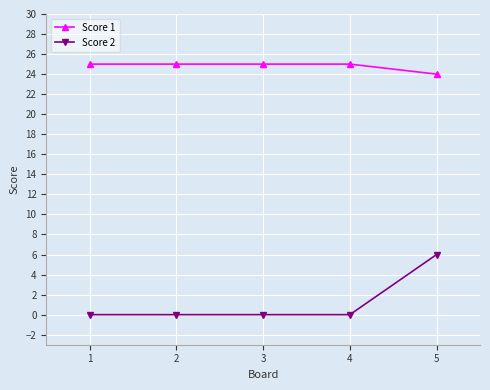

How many data points does each series have?

5